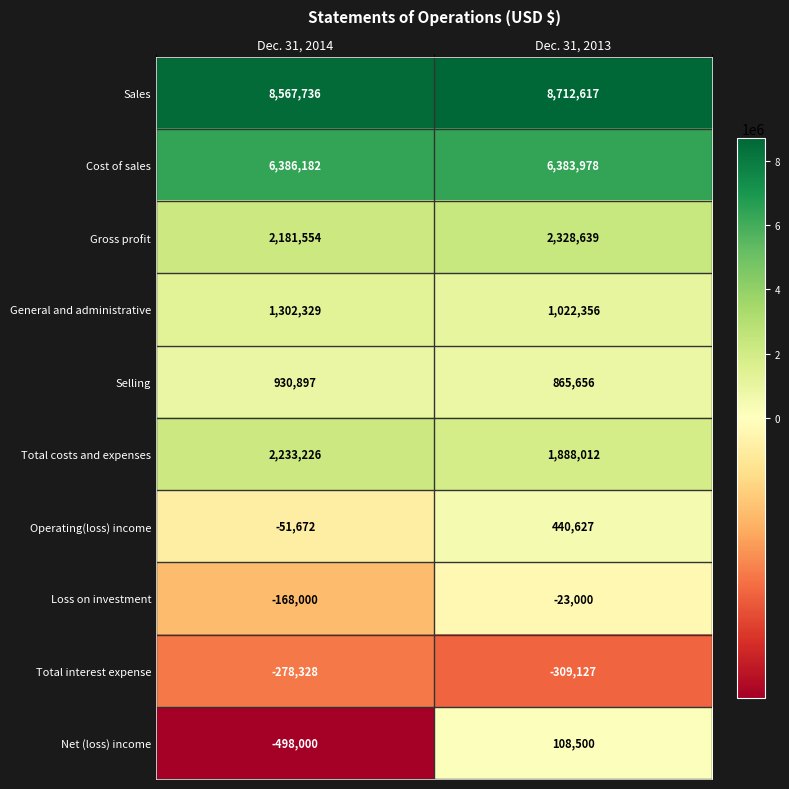

Which series has the largest total across all categories?

Sales